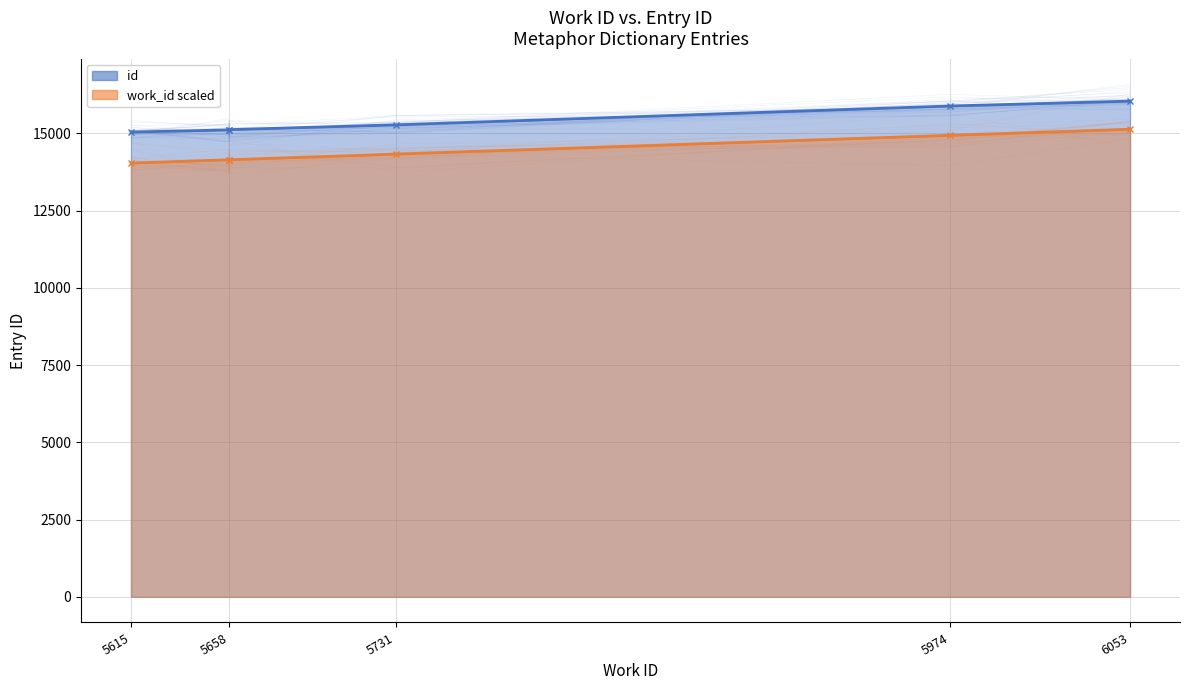

Read the work_id value at 5974.

14935.0